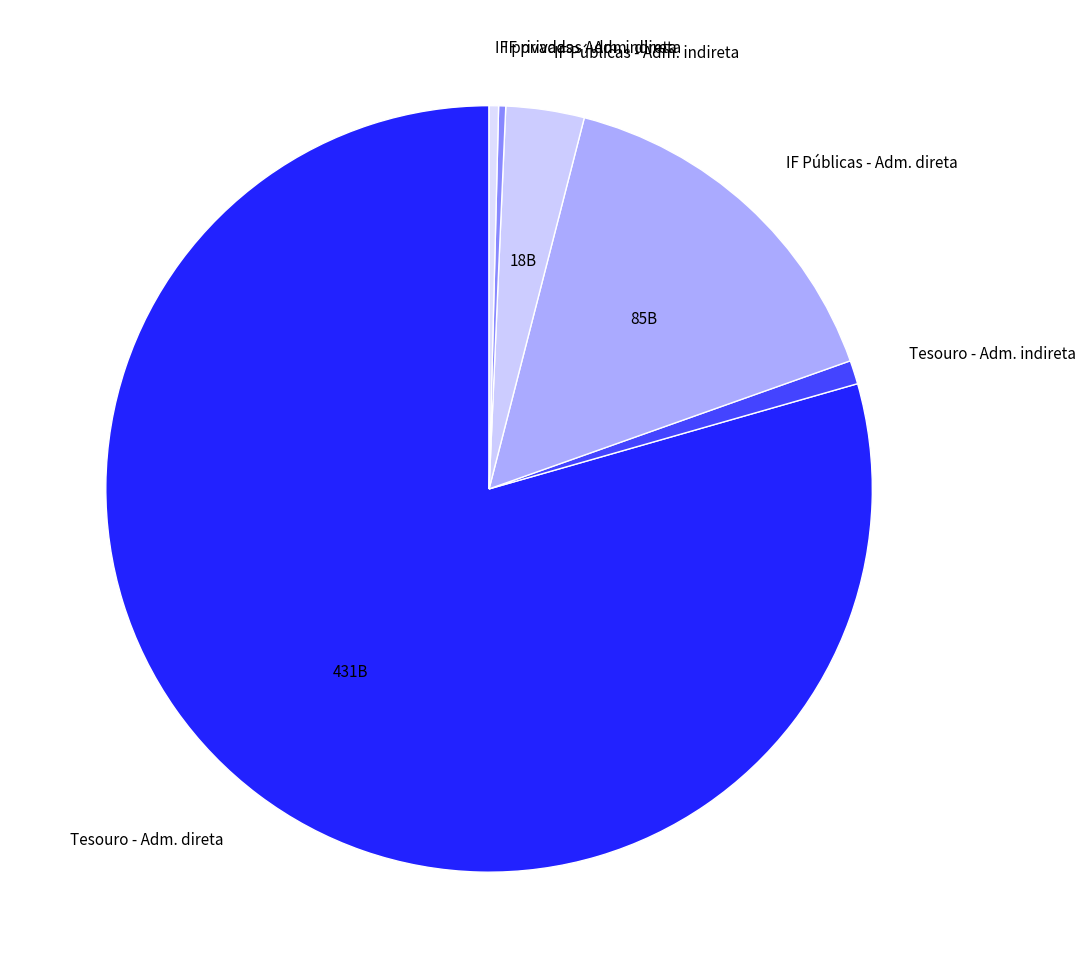

Do IF privadas - Adm. direta and IF Públicas - Adm. direta together represent more than half of the pie?

No